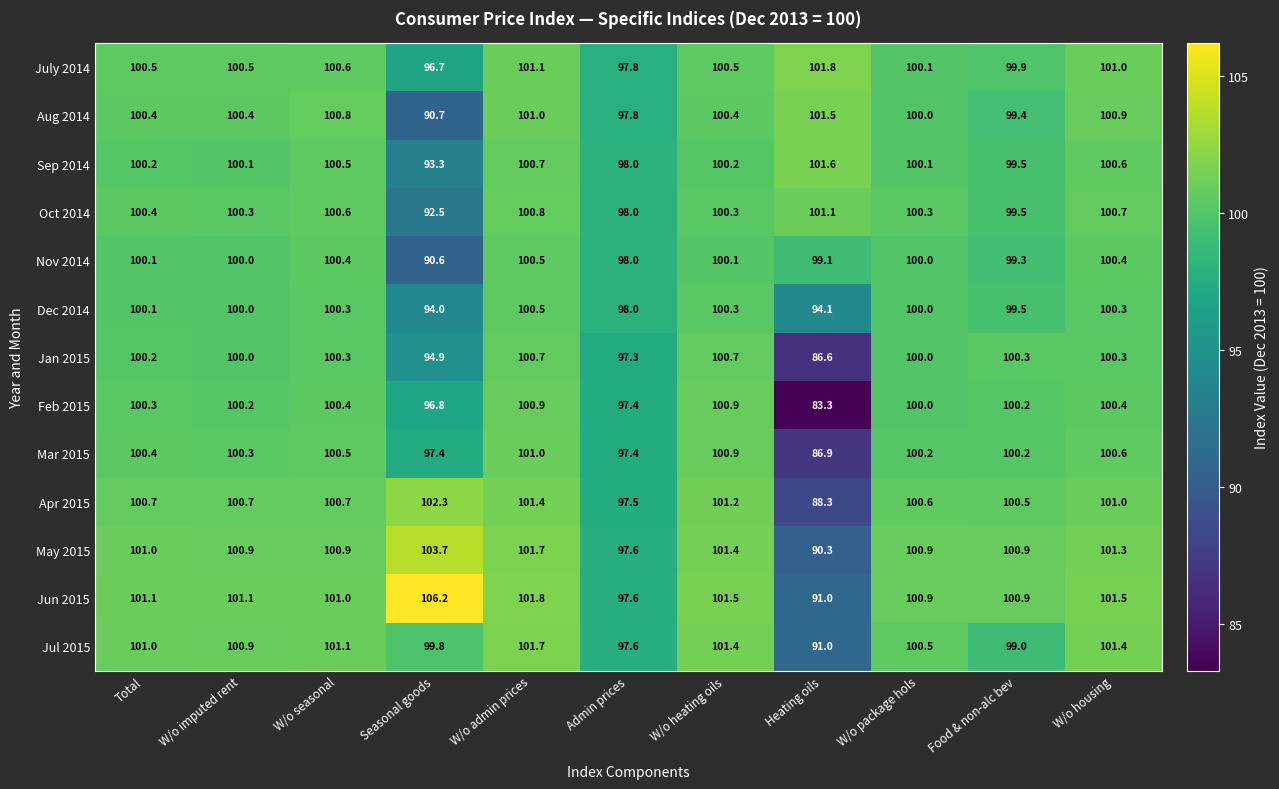

True or false: May 2015 has a value of 180.3 at Seasonal goods.

False